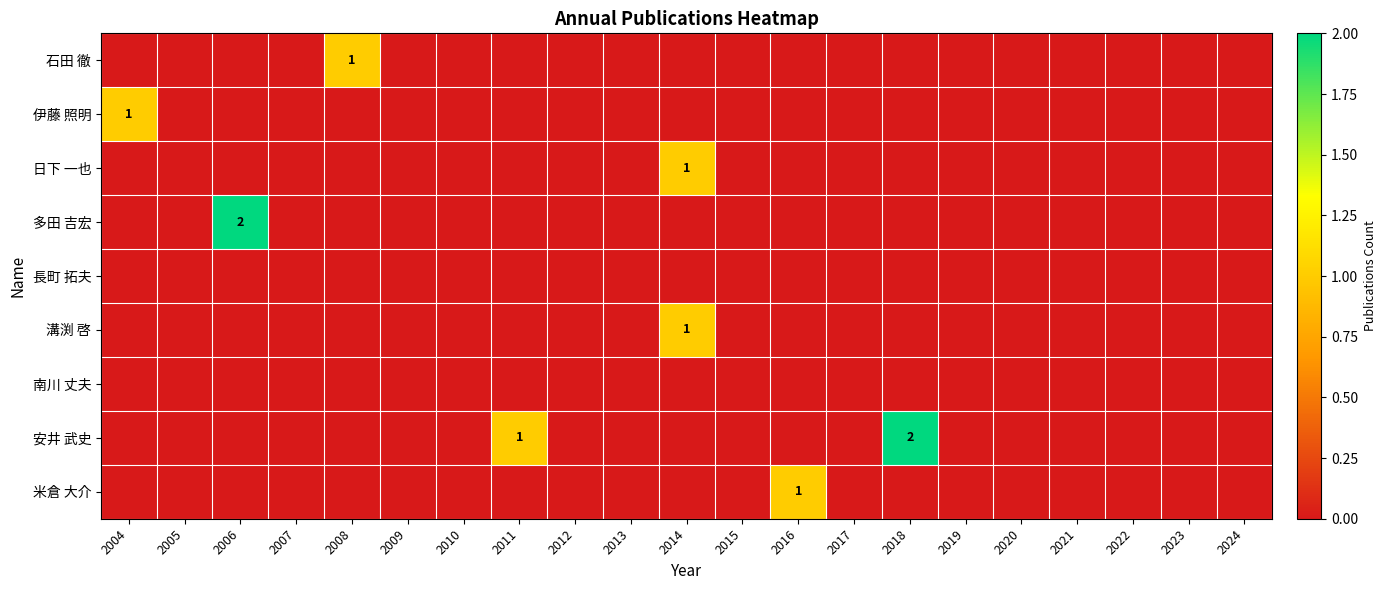

How many values in 日下 一也 are above zero?

1